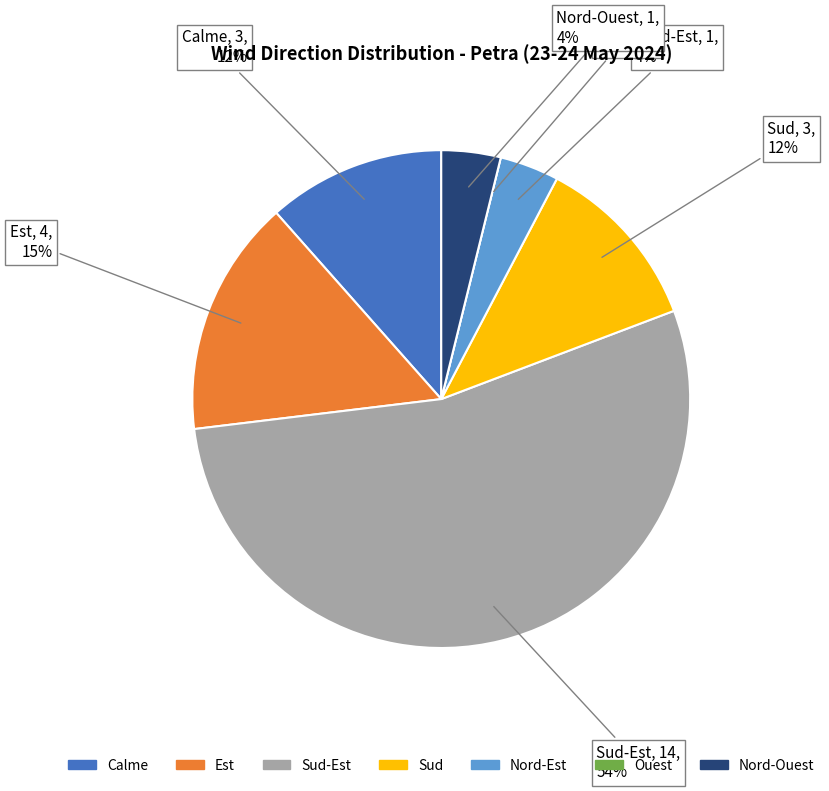

What is the majority slice?

Sud-Est